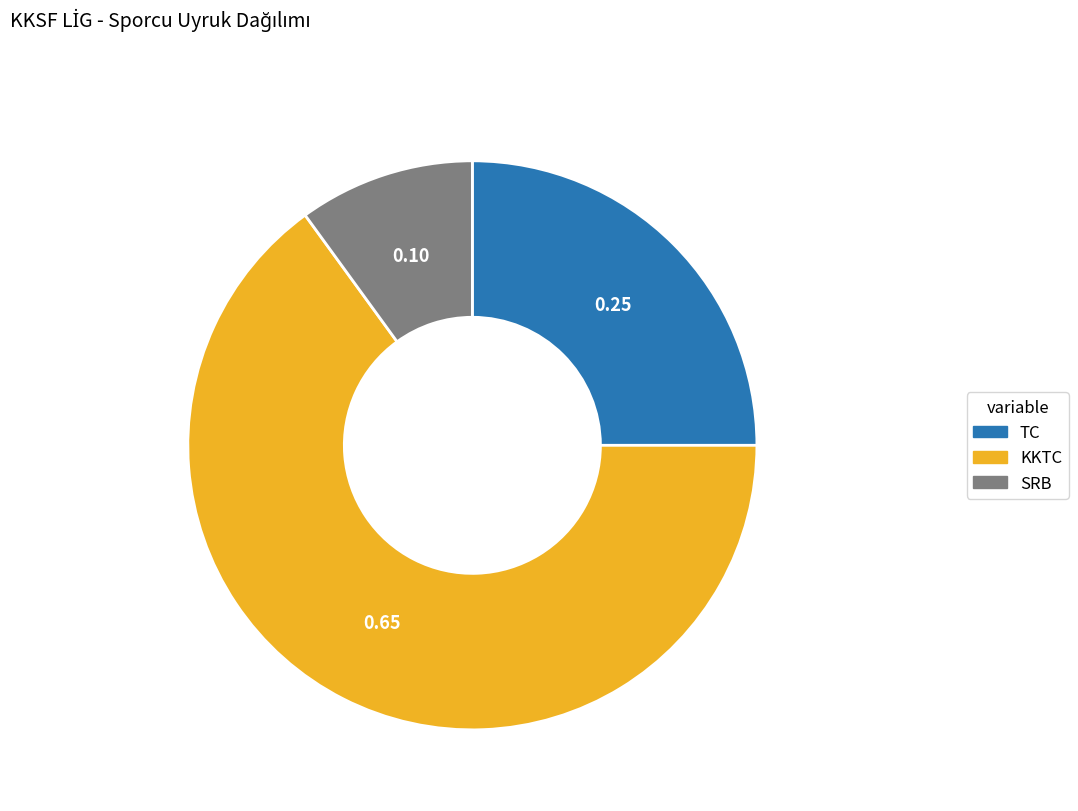

How many segments does this pie chart have?

3